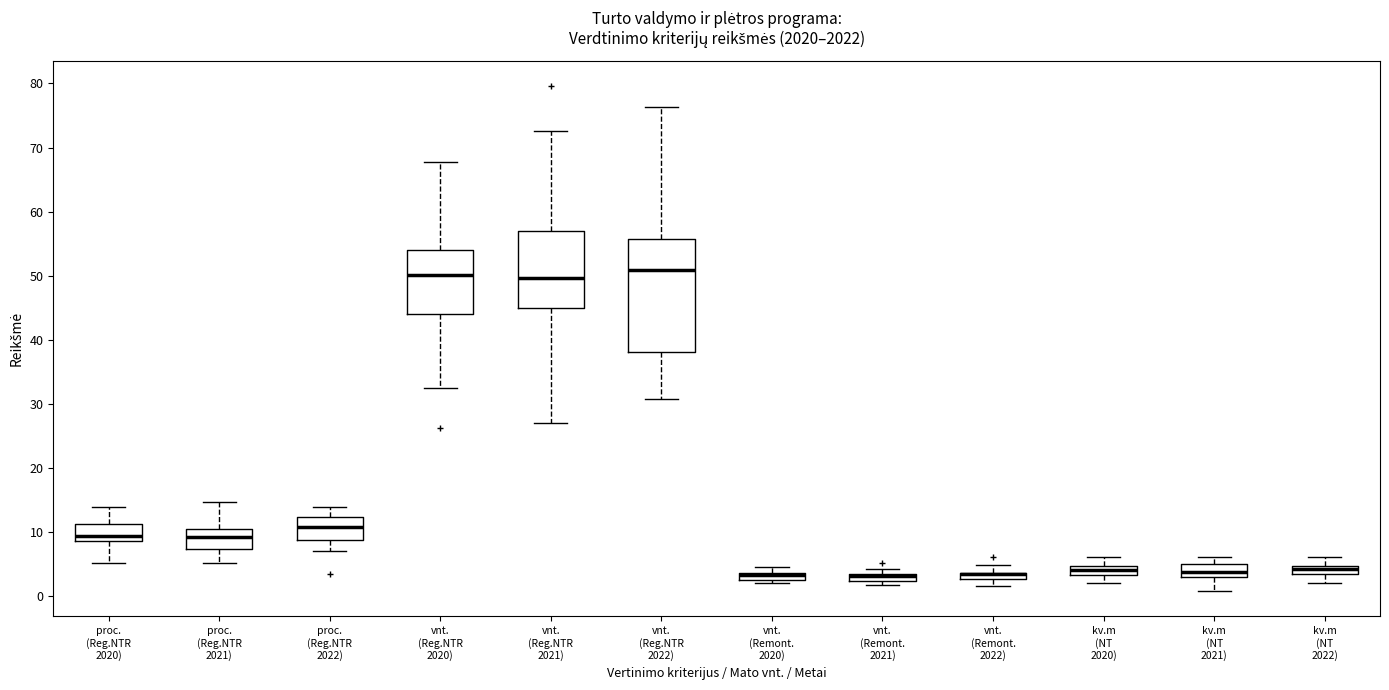

Which box is the tallest, from its lower edge to its upper edge?

vnt. (Reg.NTR 2022)